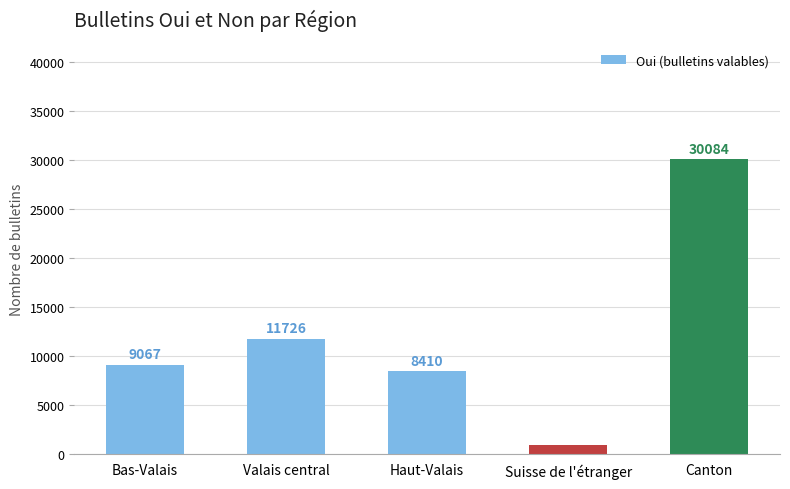

What is the difference between the values at Valais central and Suisse de l'étranger?

10845